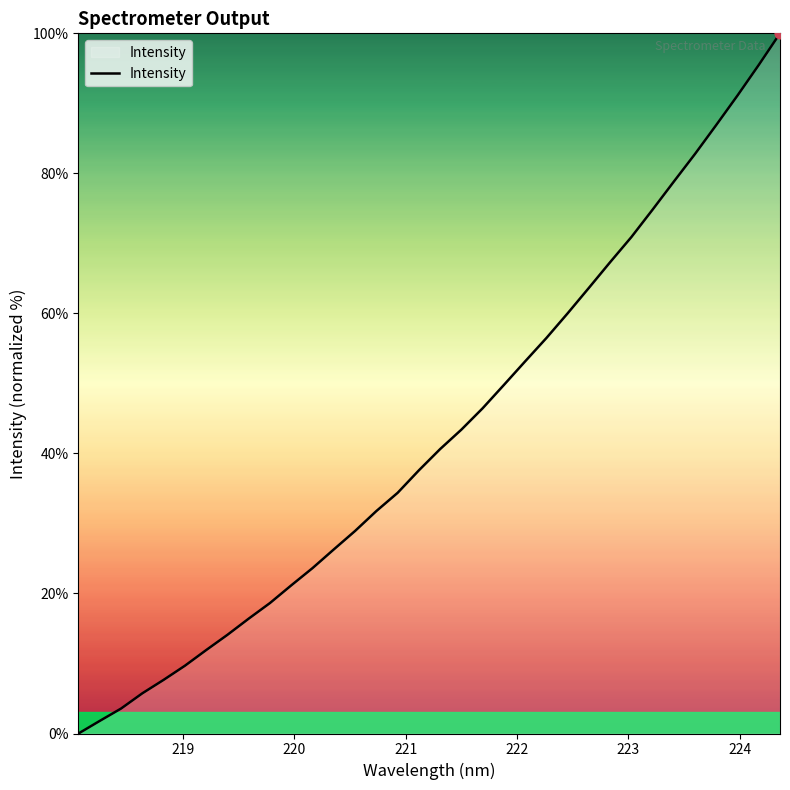

What is the difference between the maximum and minimum values?

100.0